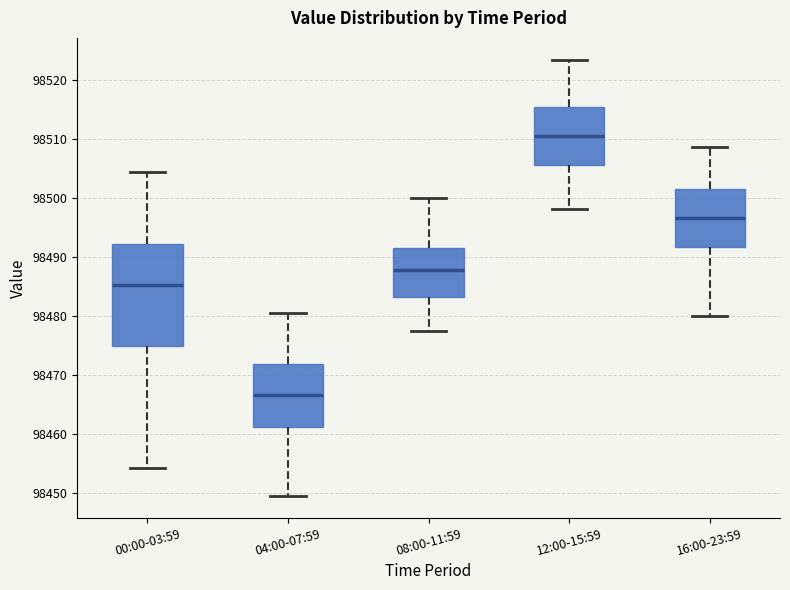

Reading left to right, read every box against the y-axis: the position of its median line, the range the box covers, and the ends of its whiskers. The values are not printed on the chart, so give them approximately, as read against the axis.

00:00-03:59: median 98485, box 98475 to 98492, whiskers 98454 to 98505
04:00-07:59: median 98467, box 98461 to 98472, whiskers 98450 to 98481
08:00-11:59: median 98488, box 98483 to 98492, whiskers 98478 to 98500
12:00-15:59: median 98511, box 98506 to 98515, whiskers 98498 to 98524
16:00-23:59: median 98497, box 98492 to 98502, whiskers 98480 to 98509